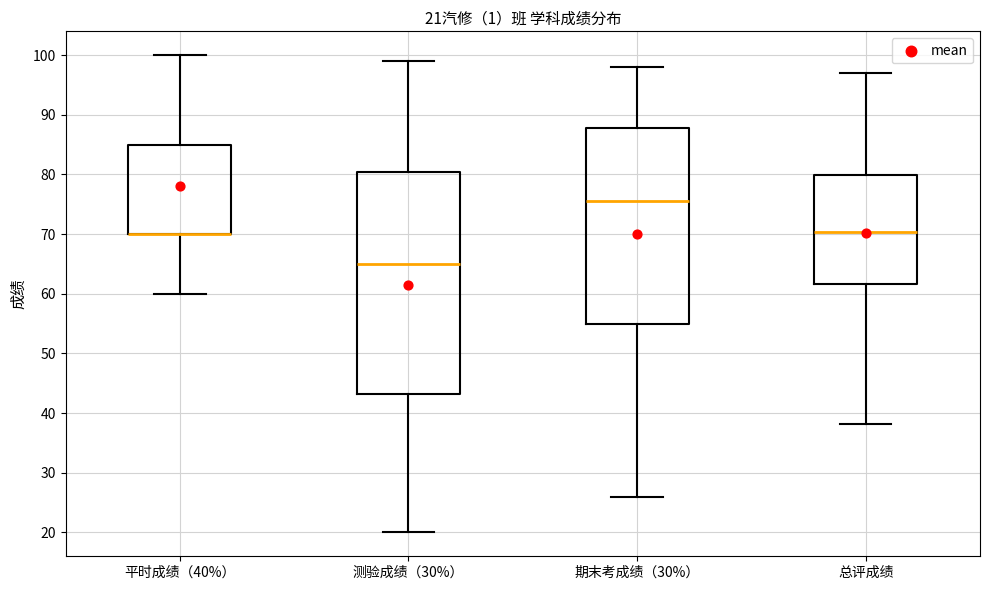

Which box is the tallest, from its lower edge to its upper edge?

测验成绩（30%）